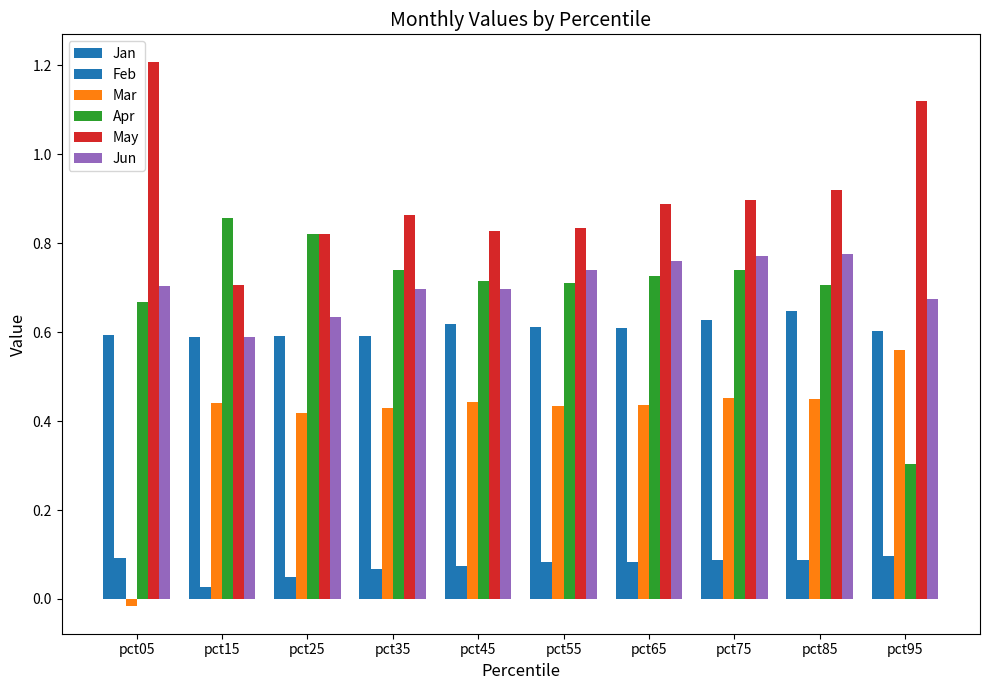

What is the average value of the Mar series?

0.4